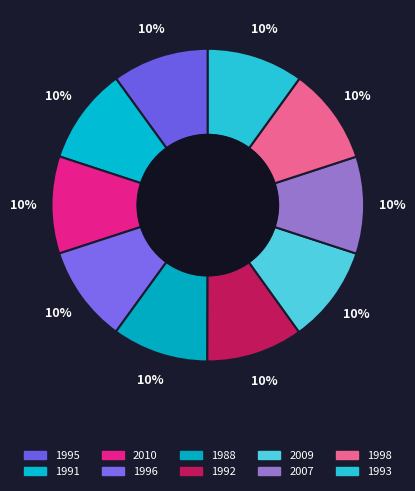

To the nearest percent, what is the average slice percentage?

10%